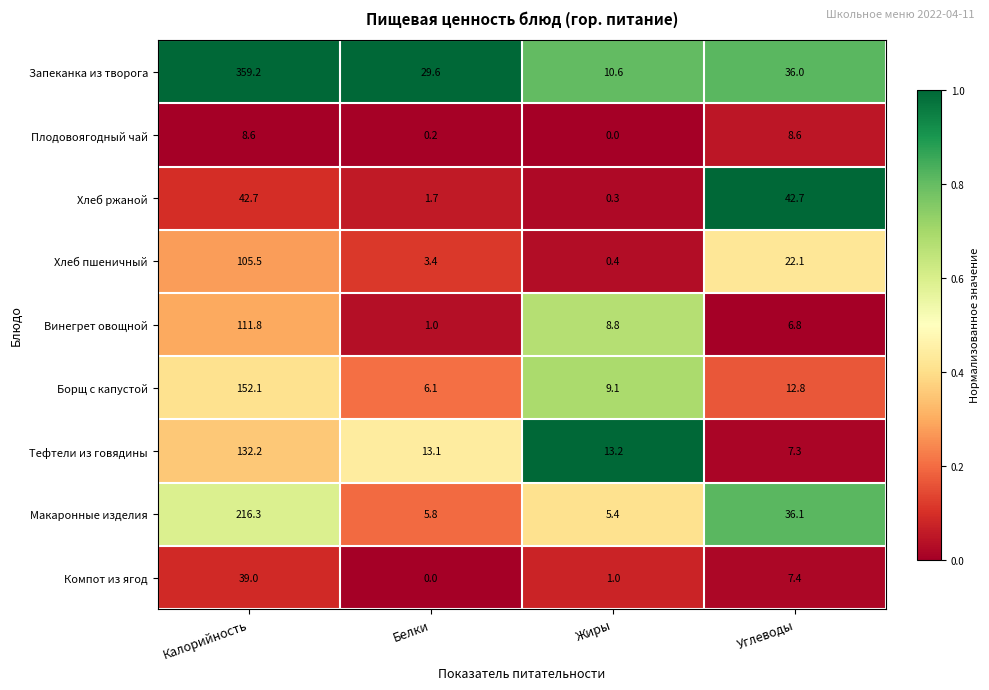

What is the approximate value of Борщ с капустой at Калорийность?

152.1